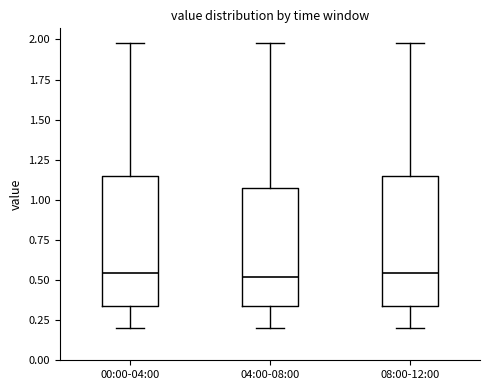

Reading left to right, read every box against the y-axis: the position of its median line, the range the box covers, and the ends of its whiskers. The values are not printed on the chart, so give them approximately, as read against the axis.

00:00-04:00: median 0.55, box 0.35 to 1.15, whiskers 0.20 to 2.00
04:00-08:00: median 0.50, box 0.35 to 1.10, whiskers 0.20 to 2.00
08:00-12:00: median 0.55, box 0.35 to 1.15, whiskers 0.20 to 2.00